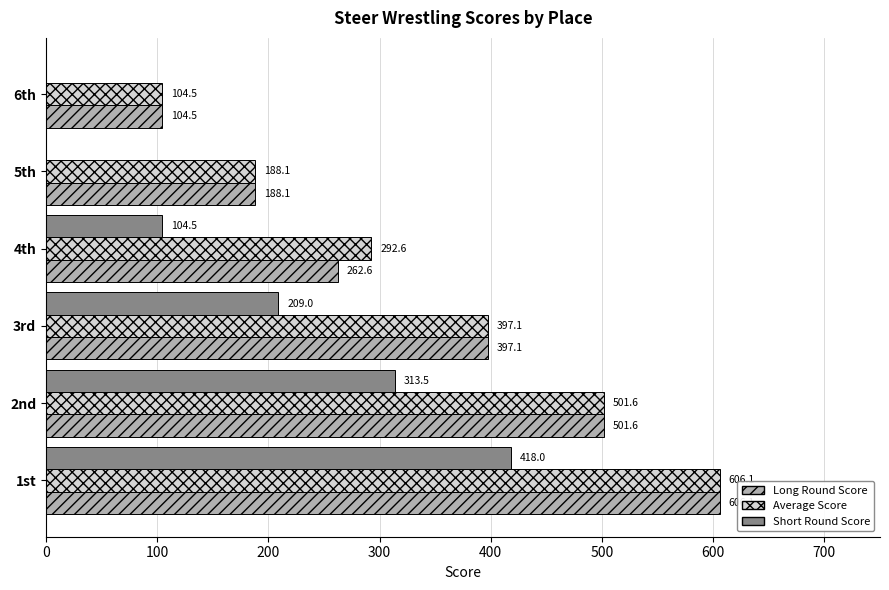

Which series has the largest total across all categories?

Average Score